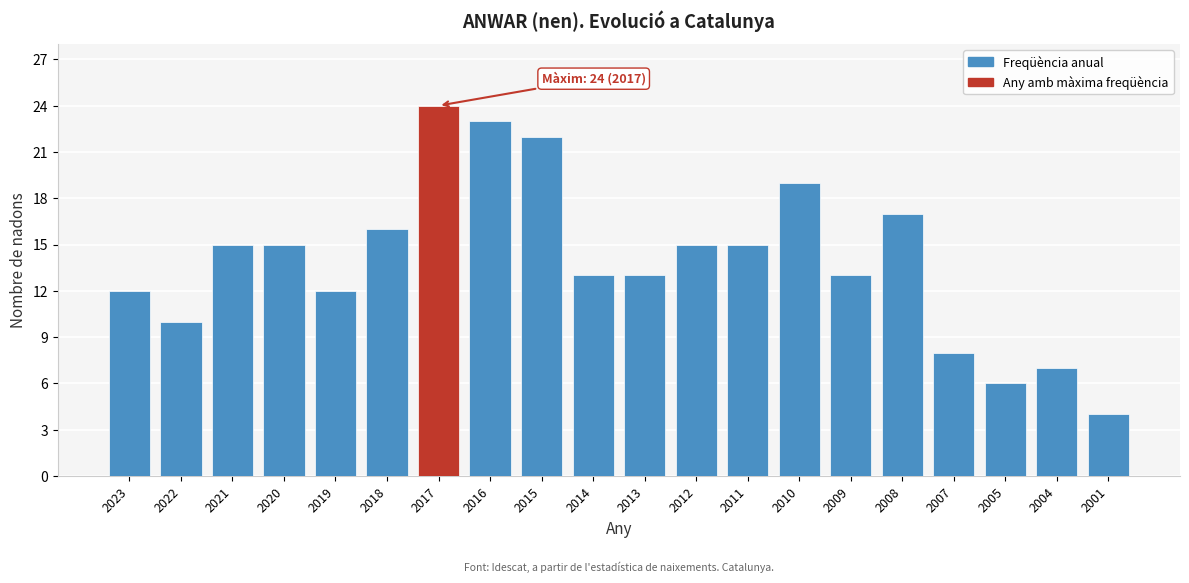

Reading left to right, extract all data points from this chart.

2023=12	2022=10	2021=15	2020=15	2019=12	2018=16	2017=24	2016=23	2015=22	2014=13	2013=13	2012=15	2011=15	2010=19	2009=13	2008=17	2007=8	2005=6	2004=7	2001=4